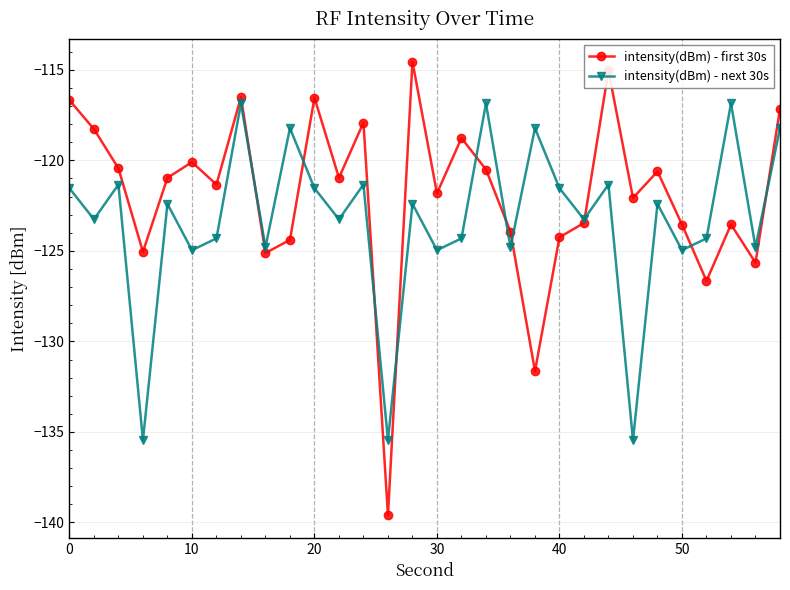

What is the difference between the second highest and second lowest values in the intensity(dBm) - next 30s series?

18.6